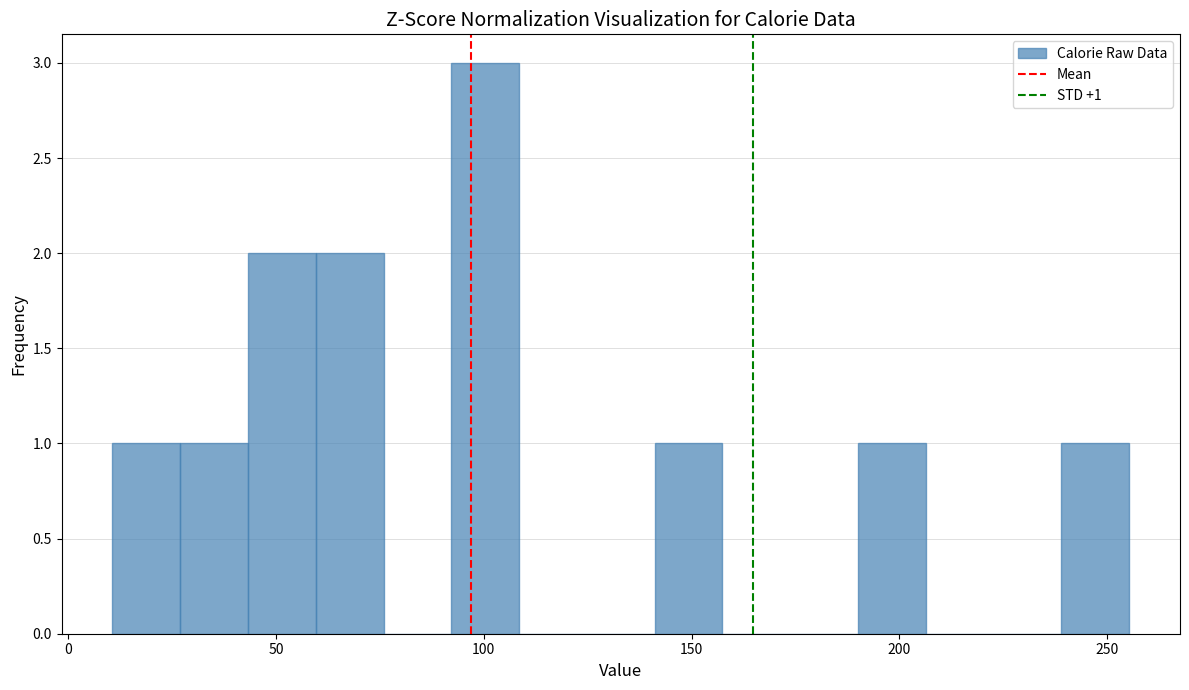

Read against the x-axis, roughly where is the centre of the tallest bar?

100